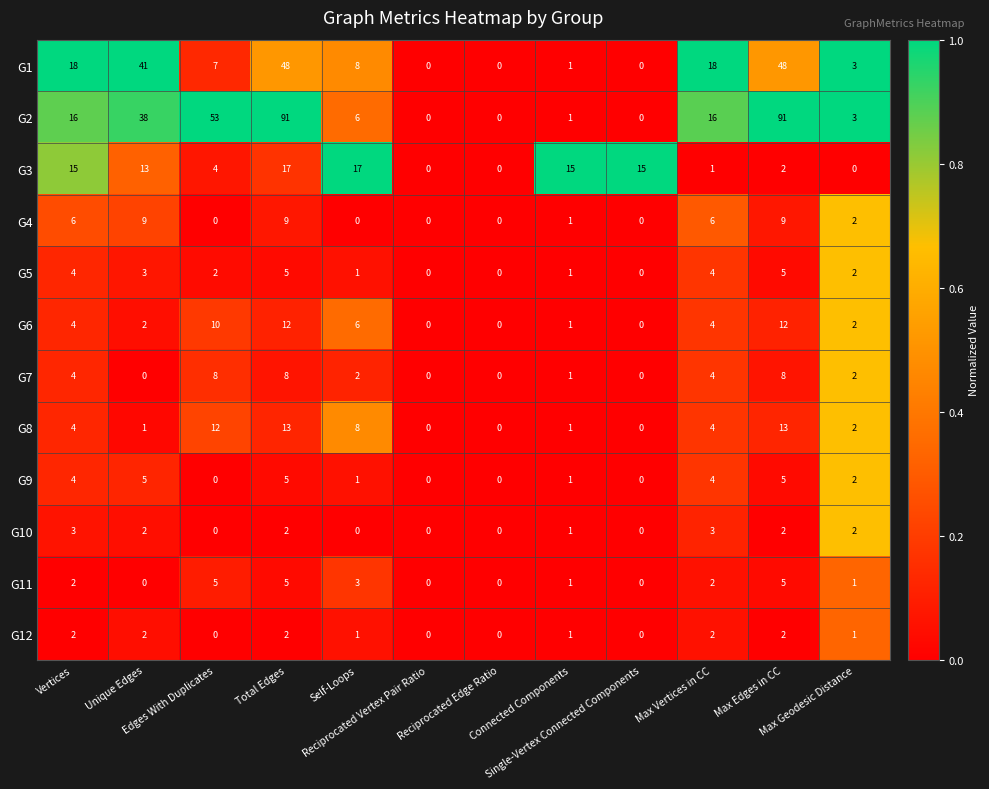

At which category is the sum across all series the highest?

Total Edges